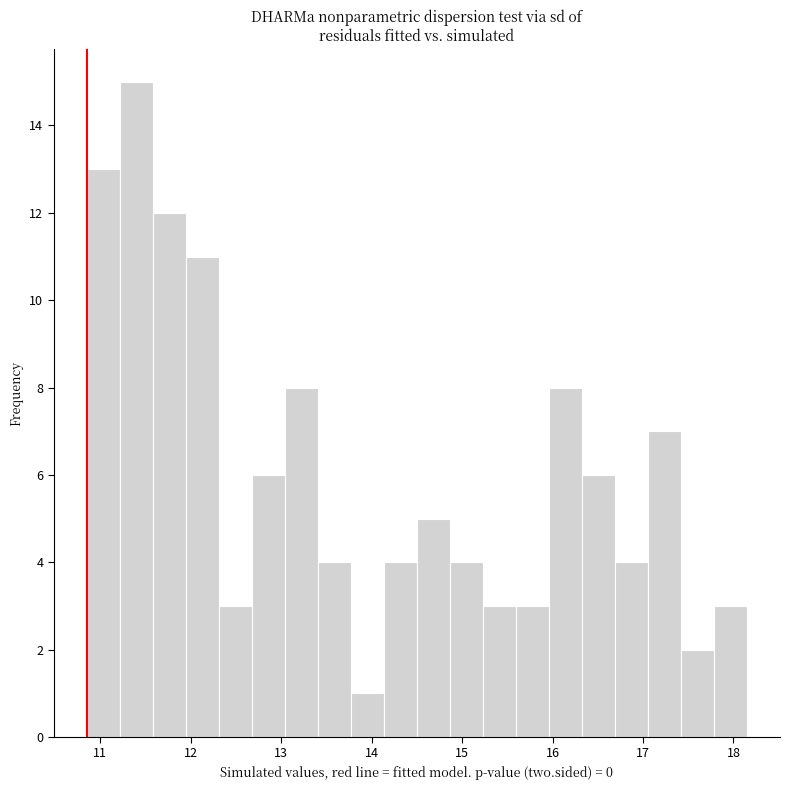

Around what value on the x-axis is the tallest bar? Give the approximate position of its centre, as read against the axis.

11.4